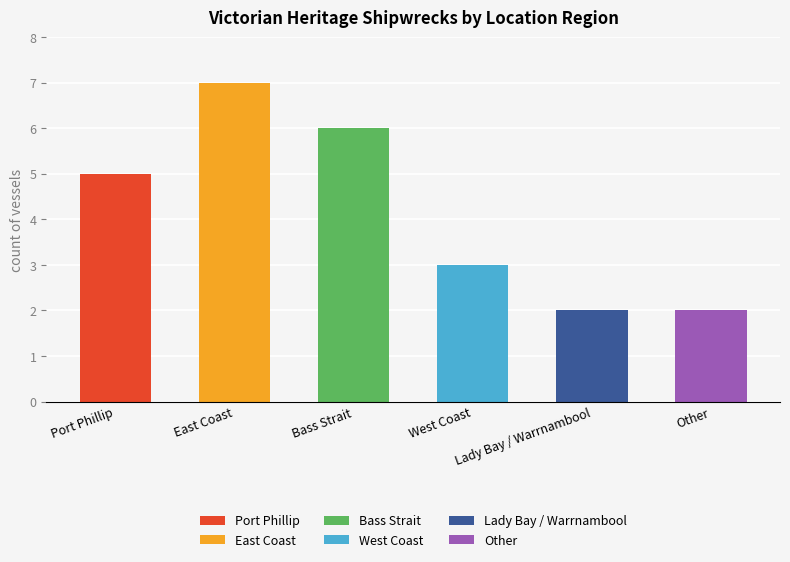

What is the label of the 1st bar from the right?

Other